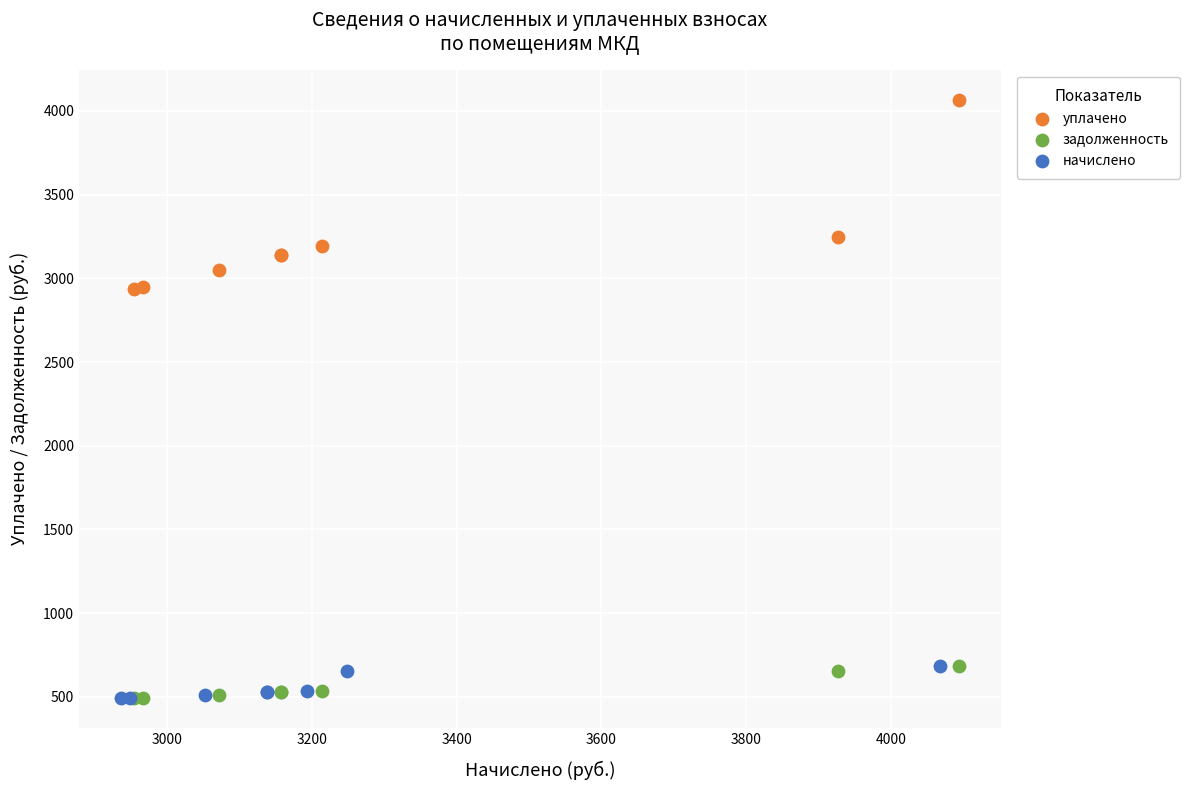

Which series has the widest spread of Y values?

уплачено